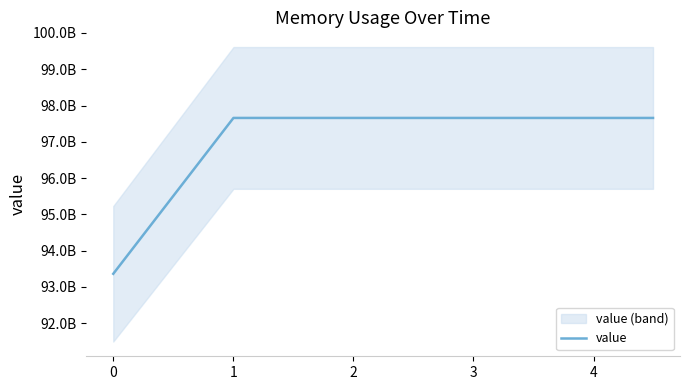

How many distinct data groups are displayed?

1